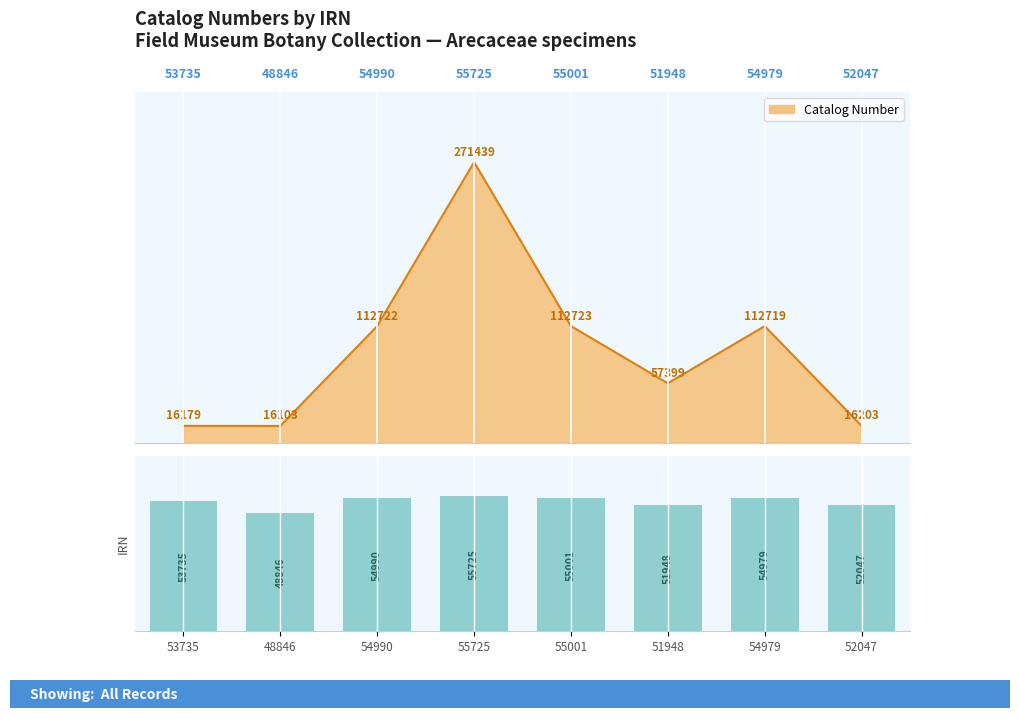

The chart shows a value of 51948 at 51948. True or false?

True